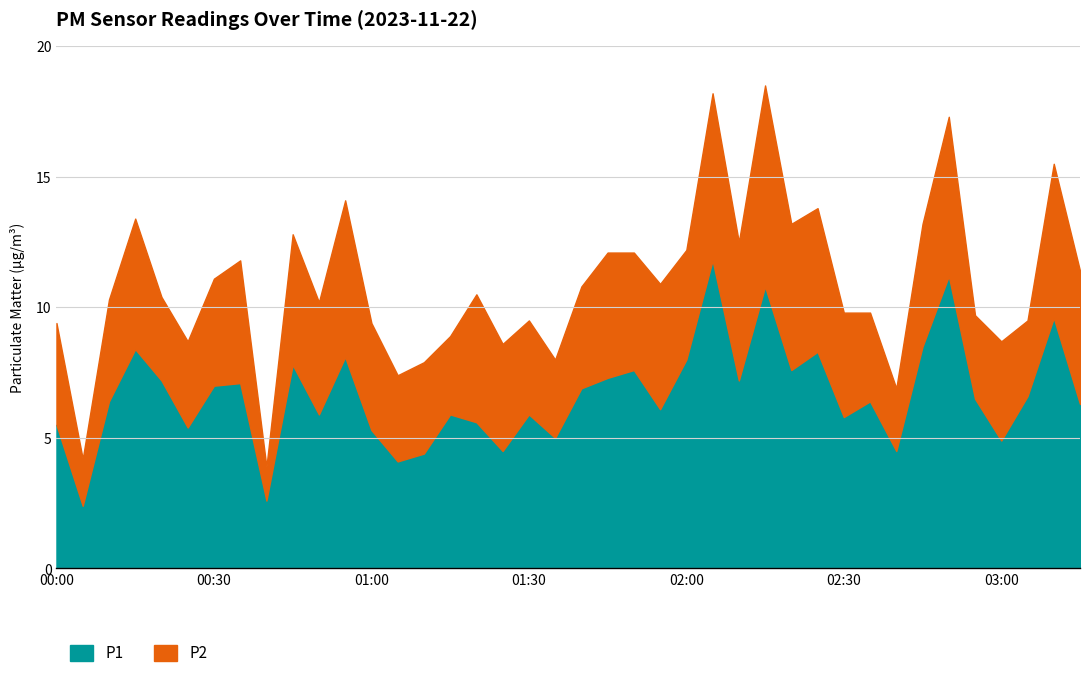

Rank the categories by P1 value from highest to lowest.

02:05, 02:50, 02:15, 03:10, 02:45, 00:15, 02:25, 00:55, 02:00, 00:45, 01:50, 02:20, 01:45, 00:20, 02:10, 00:35, 00:30, 01:40, 03:05, 02:55, 00:10, 02:35, 03:15, 01:55, 00:50, 01:15, 01:30, 02:30, 01:20, 00:00, 00:25, 01:00, 01:35, 03:00, 01:25, 02:40, 01:10, 01:05, 00:40, 00:05